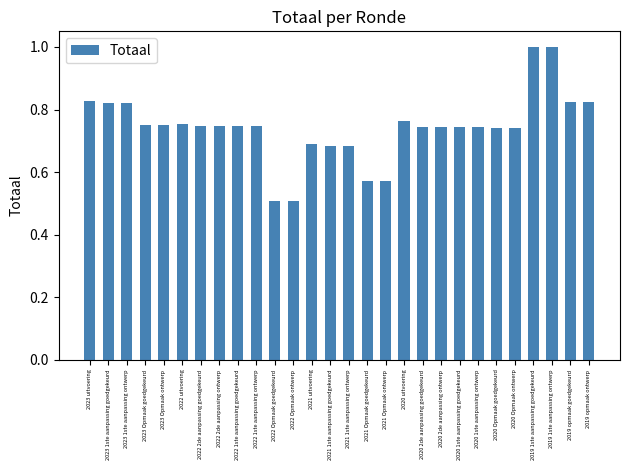

What position from the right is 2020 2de aanpassing goedgekeurd?

10